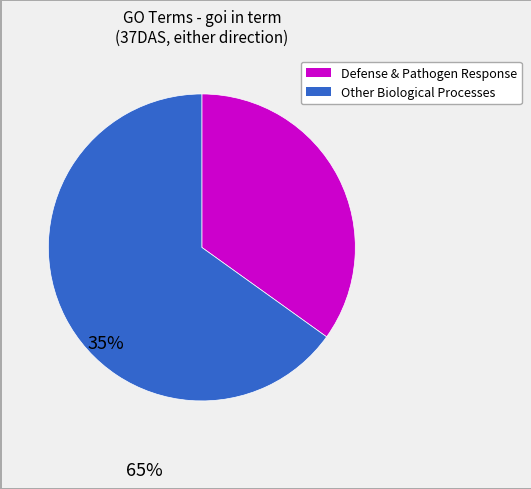

Is there a majority slice in this chart?

Yes